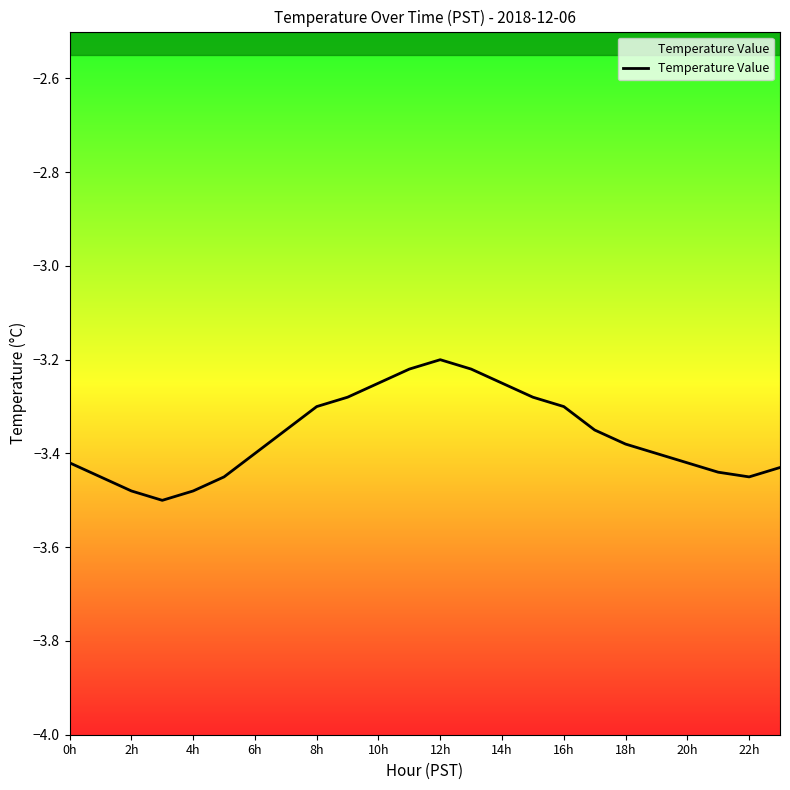

What is the difference between the maximum and minimum values?

0.3